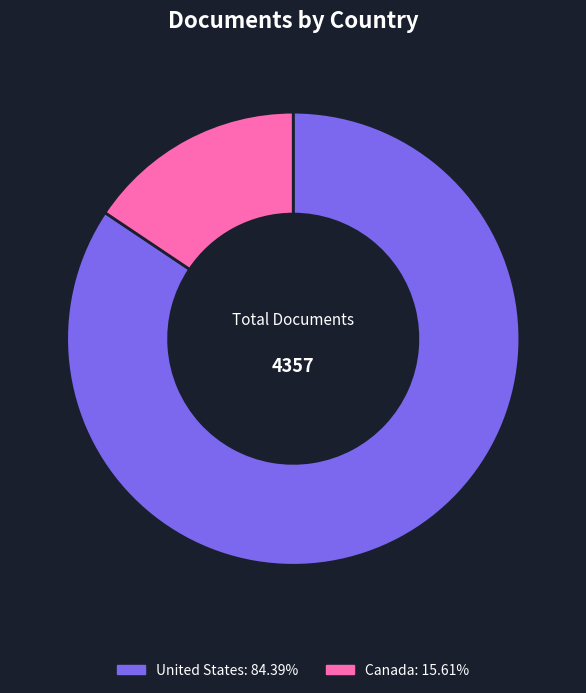

Does any single category account for the majority?

Yes